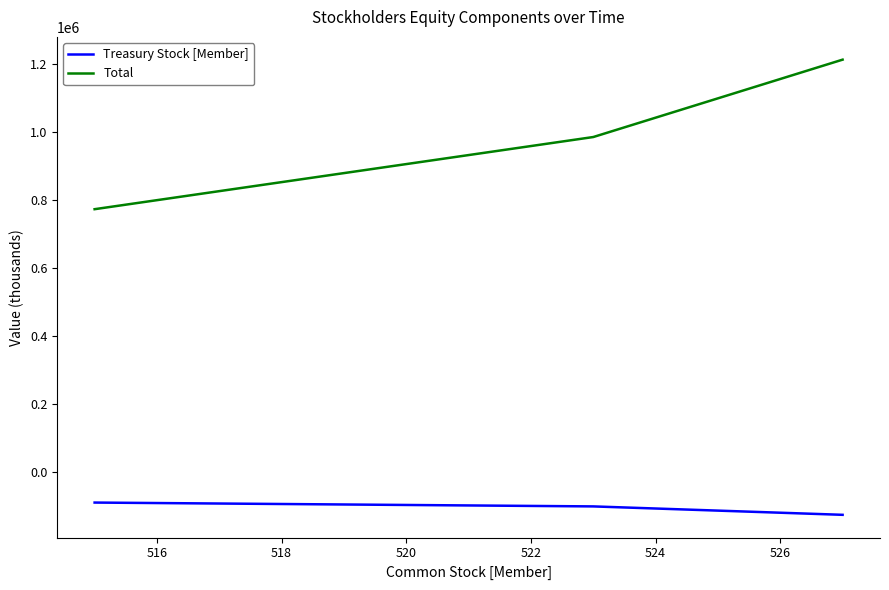

Reading left to right, list all the values displayed in this chart.

Treasury Stock [Member]: -89394	-100694	-125452
Total: 773686	985951	1213597